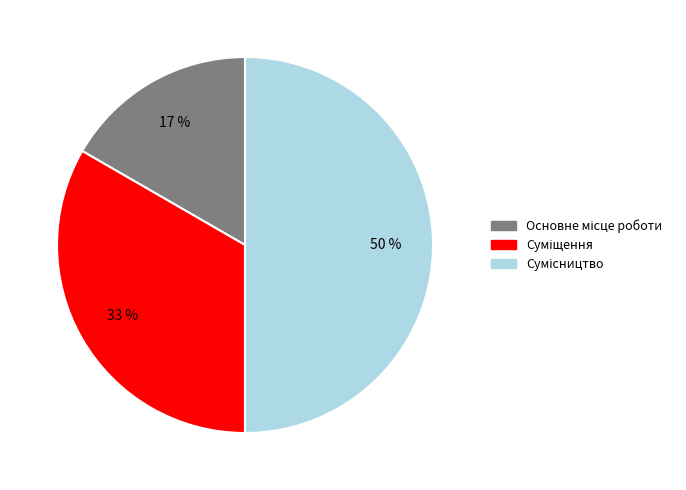

To the nearest percent, what is the average slice percentage?

33%